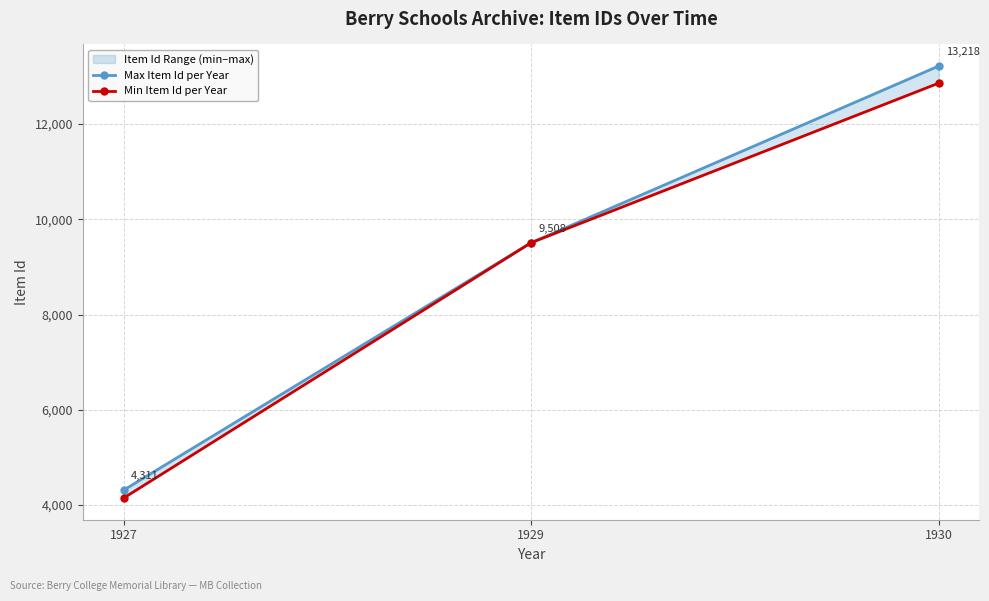

Where does the Max Item Id per Year series first go above 9508?

1930